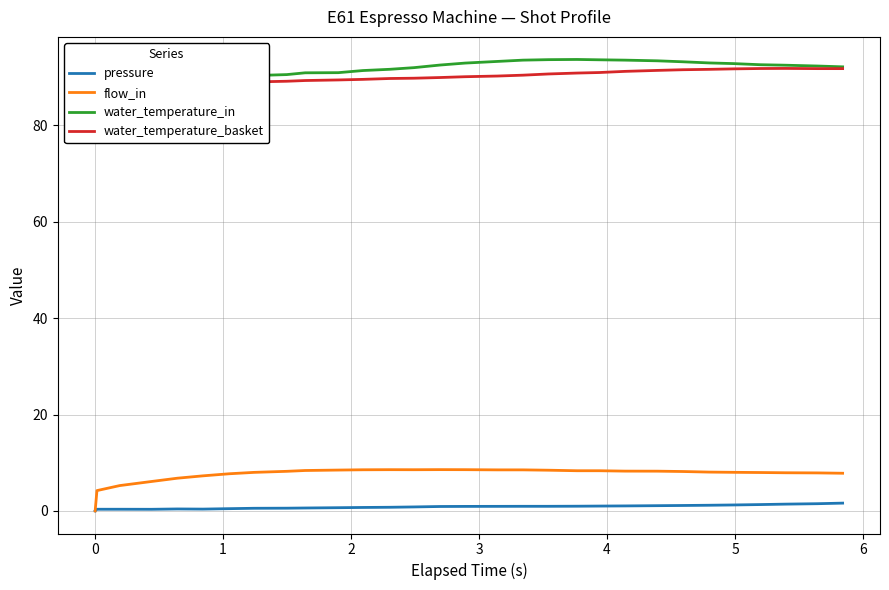

Rank the series by their maximum value, from highest to lowest.

water_temperature_in, water_temperature_basket, flow_in, pressure